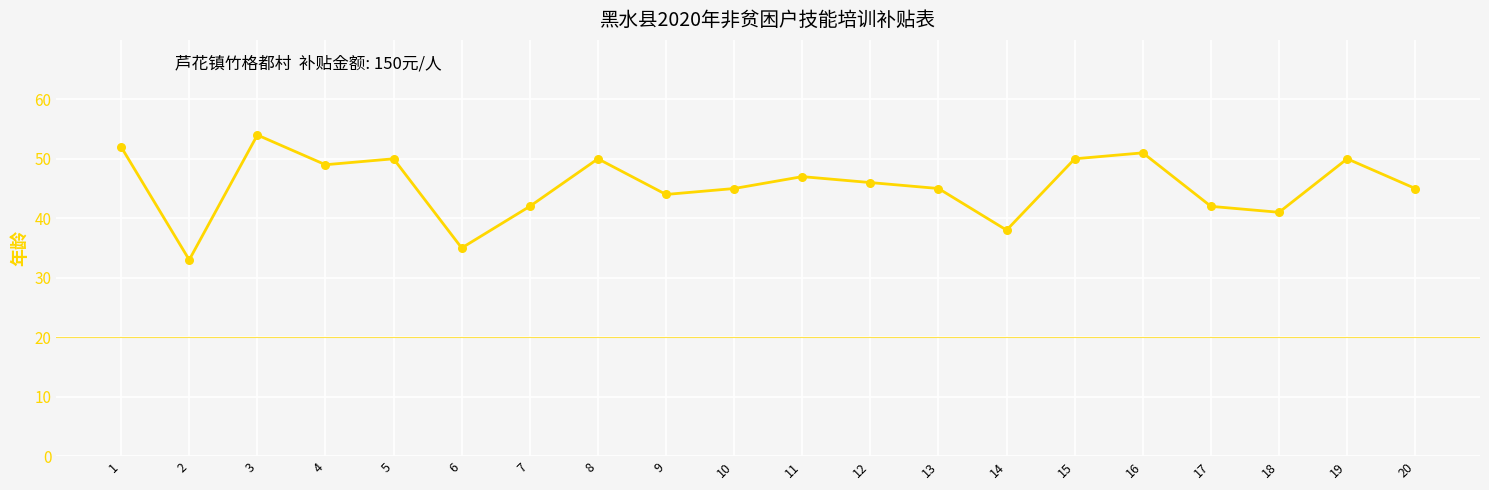

What is the change in value from 10 to 11?

+2